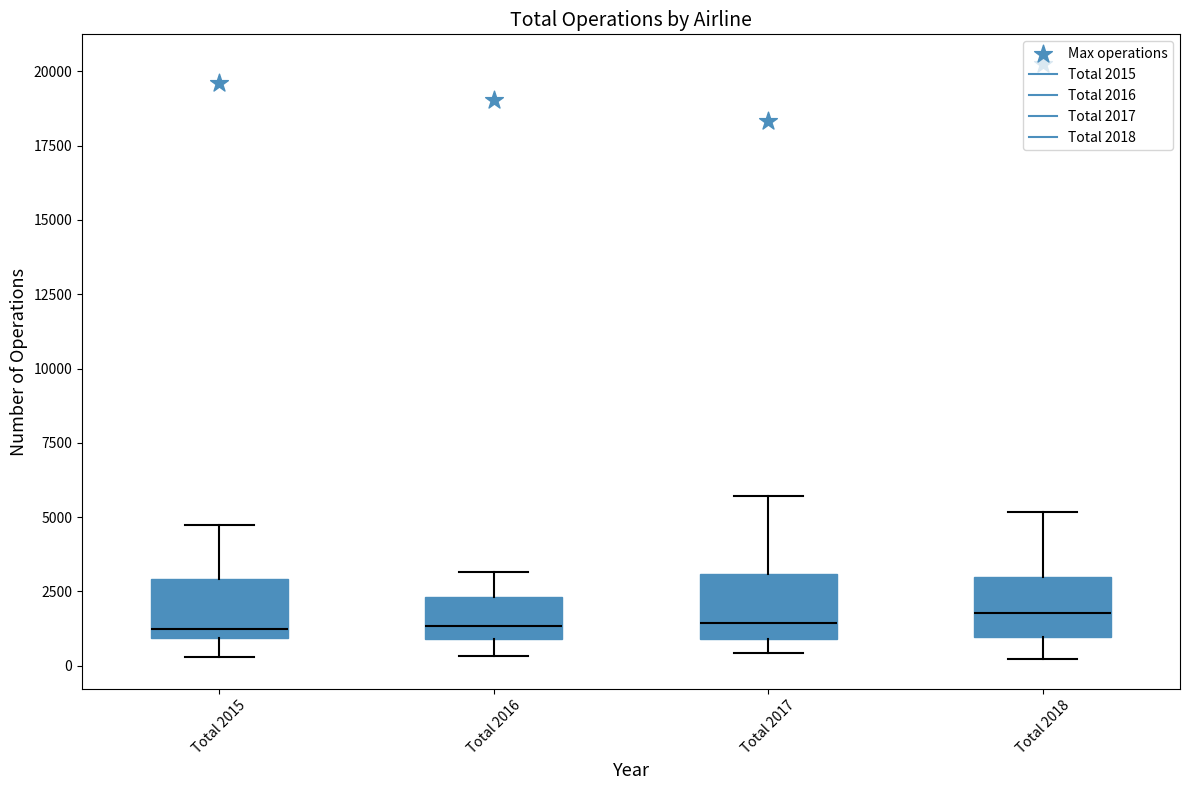

Reading left to right, transcribe this box plot: for each box, give where its median line is, the range the box spans, and where its two whiskers end, as read against the y-axis. The values are not printed on the chart, so give them approximately, as read against the axis.

Total 2015: median 1000 (just above the box's lower edge), box 1000 to 3000, whiskers 500 to 4500
Total 2016: median 1500, box 1000 to 2500, whiskers 500 to 3000
Total 2017: median 1500, box 1000 to 3000, whiskers 500 to 5500
Total 2018: median 2000, box 1000 to 3000, whiskers 0 to 5000